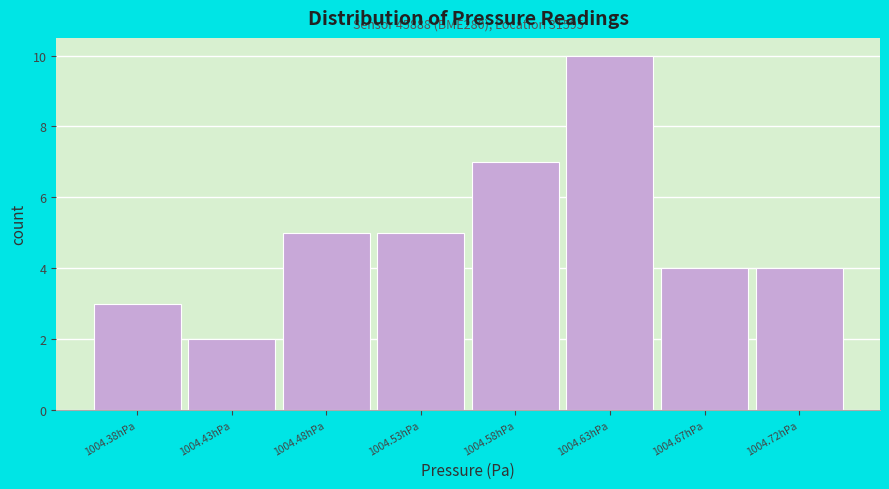

Reading right to left, transcribe all the data shown in this chart.

4	4	10	7	5	5	2	3